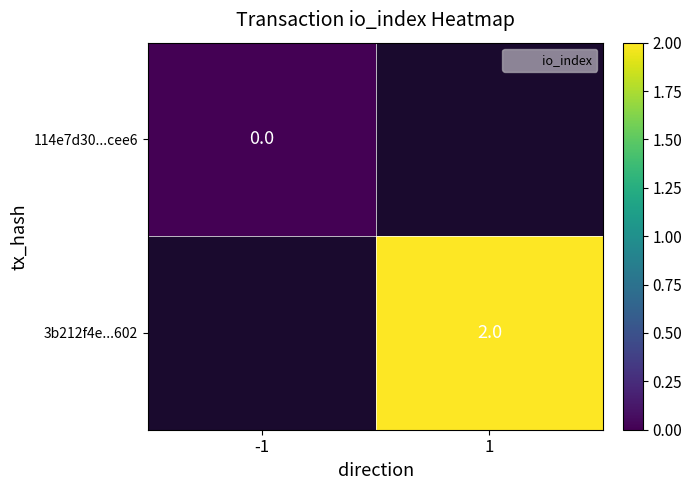

Which category has the lowest value across all series?

-1